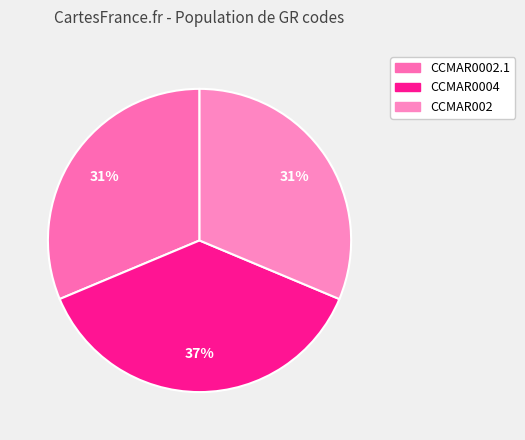

How many segments does this pie chart have?

3